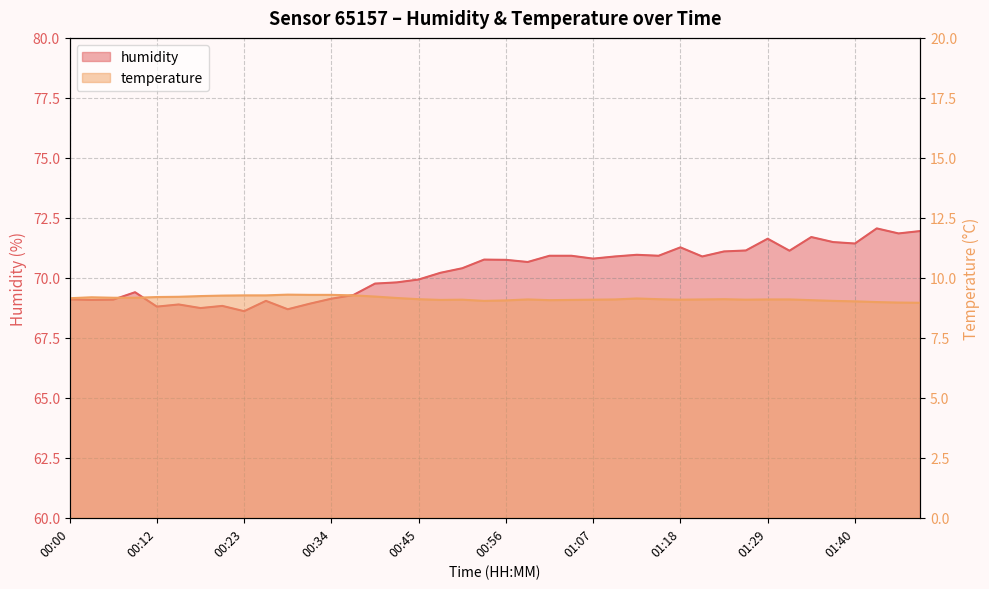

At which category is the sum across all series the highest?

01:43